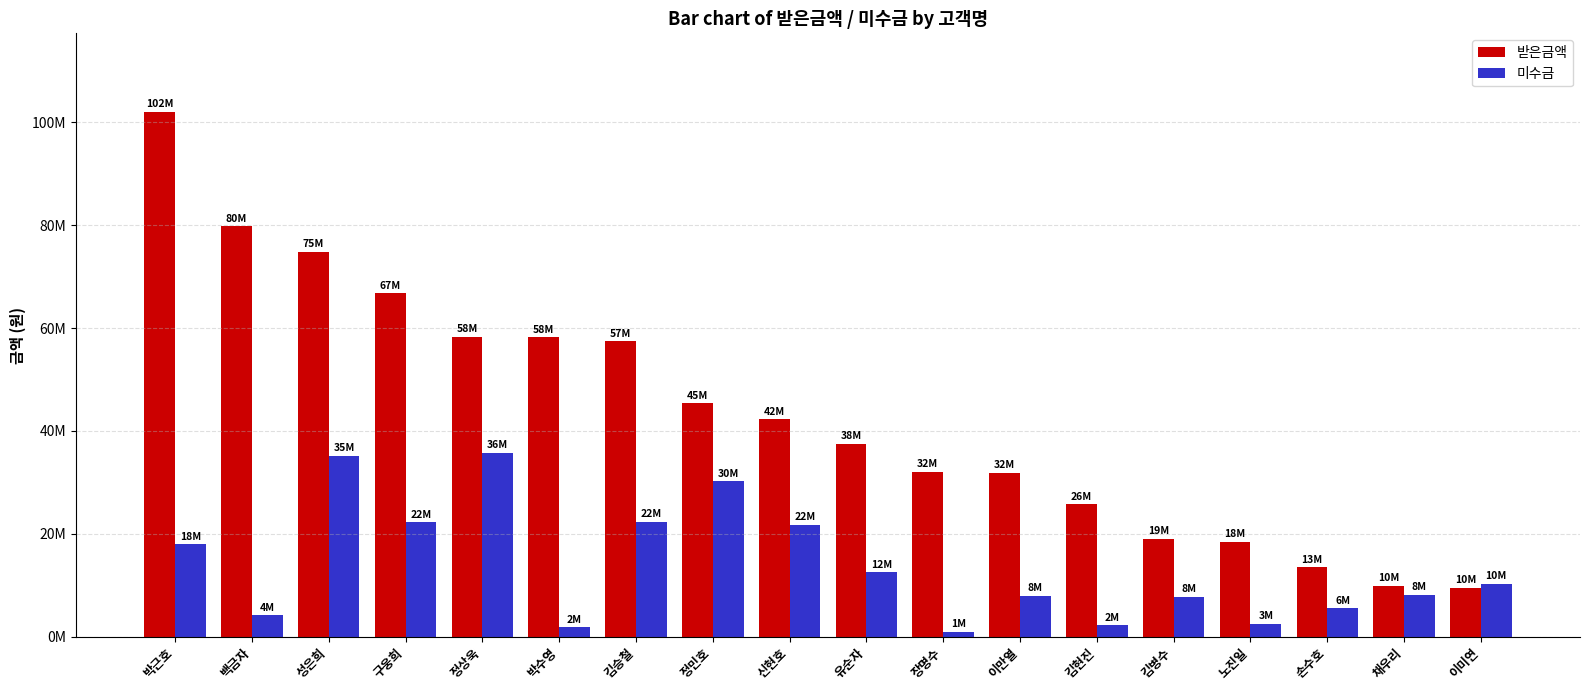

Which label corresponds to the largest value in the chart?

박근호